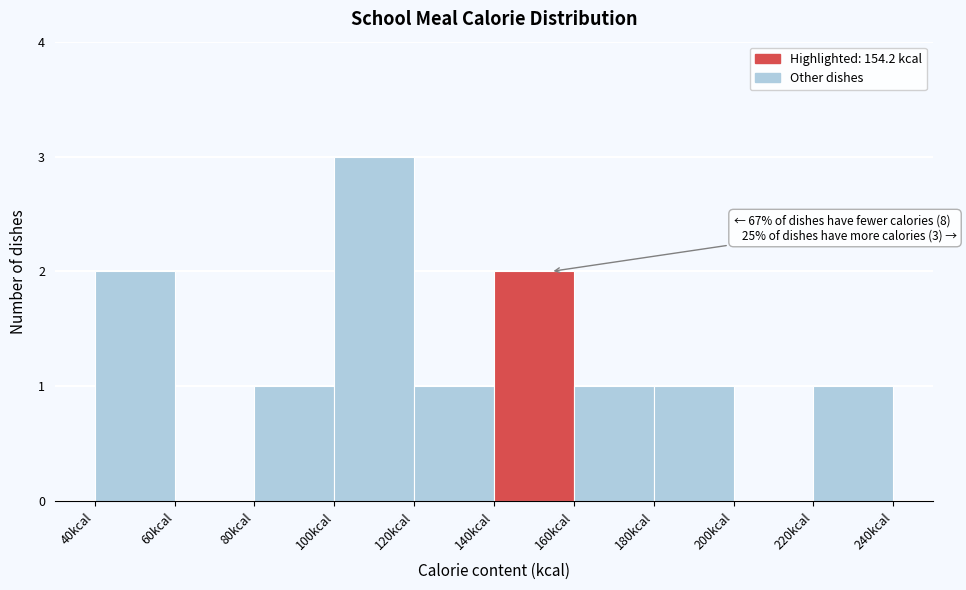

Over which range of the x-axis is the bar tallest?

100 to 120